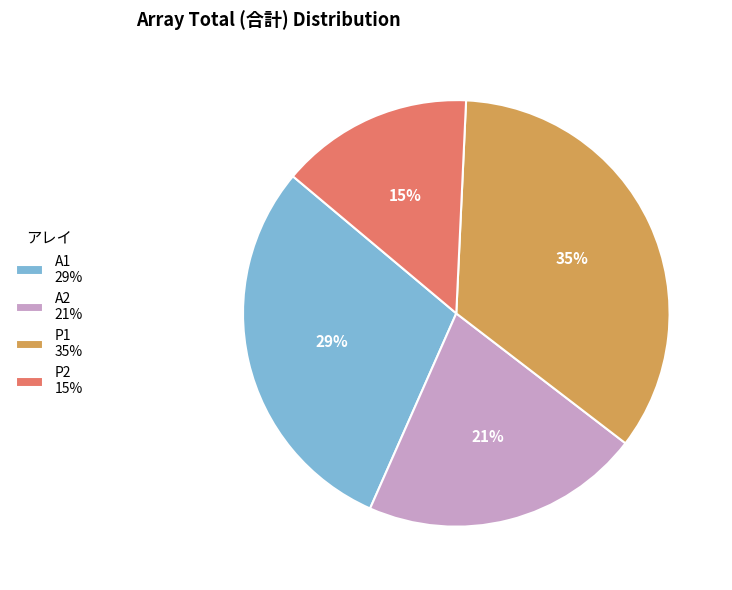

Which has a higher value, P1 35% or P2 15%?

P1 35%